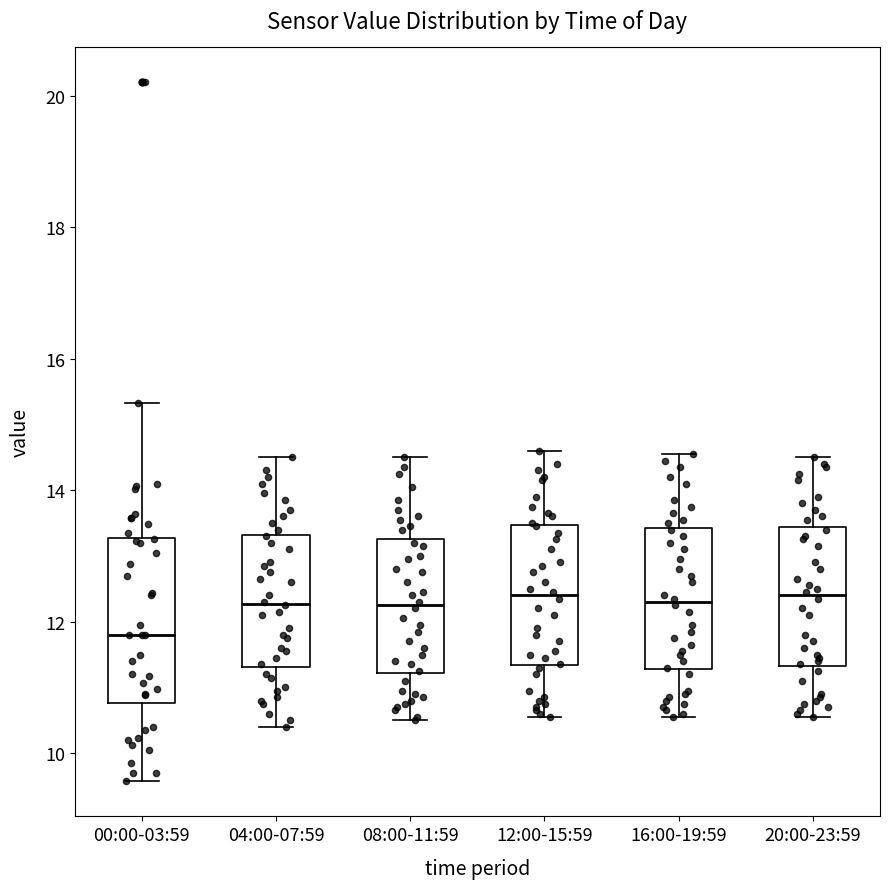

Reading left to right, read every box against the y-axis: the position of its median line, the range the box covers, and the ends of its whiskers. The values are not printed on the chart, so give them approximately, as read against the axis.

00:00-03:59: median 11.8, box 10.8 to 13.2, whiskers 9.6 to 15.4
04:00-07:59: median 12.2, box 11.4 to 13.4, whiskers 10.4 to 14.6
08:00-11:59: median 12.2, box 11.2 to 13.2, whiskers 10.6 to 14.6
12:00-15:59: median 12.4, box 11.4 to 13.4, whiskers 10.6 to 14.6
16:00-19:59: median 12.4, box 11.2 to 13.4, whiskers 10.6 to 14.6
20:00-23:59: median 12.4, box 11.4 to 13.4, whiskers 10.6 to 14.6